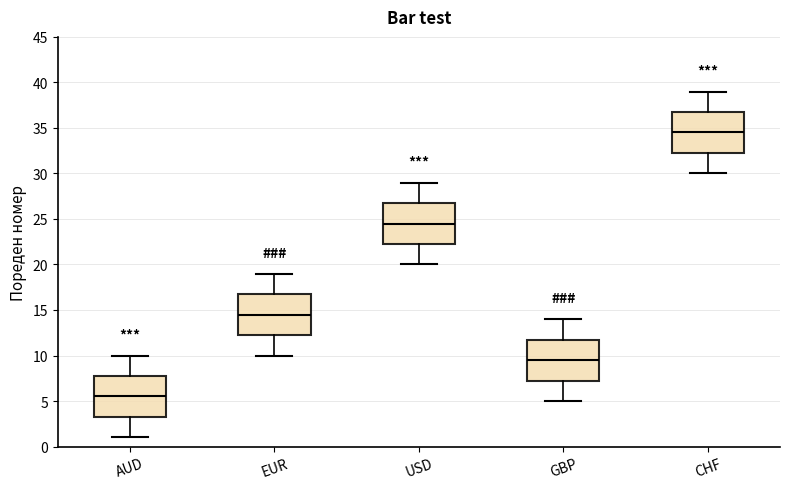

Reading left to right, read every box against the y-axis: the position of its median line, the range the box covers, and the ends of its whiskers. The values are not printed on the chart, so give them approximately, as read against the axis.

AUD: median 5.5, box 3.5 to 8.0, whiskers 1.0 to 10.0
EUR: median 14.5, box 12.5 to 17.0, whiskers 10.0 to 19.0
USD: median 24.5, box 22.5 to 27.0, whiskers 20.0 to 29.0
GBP: median 9.5, box 7.5 to 12.0, whiskers 5.0 to 14.0
CHF: median 34.5, box 32.5 to 37.0, whiskers 30.0 to 39.0